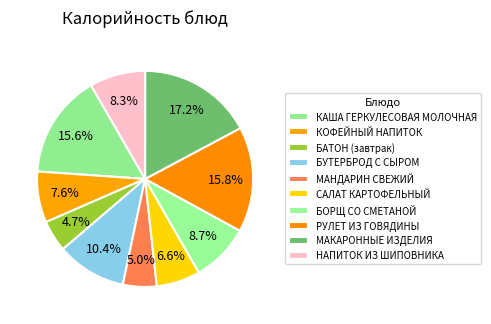

Count the number of slices in the pie.

10